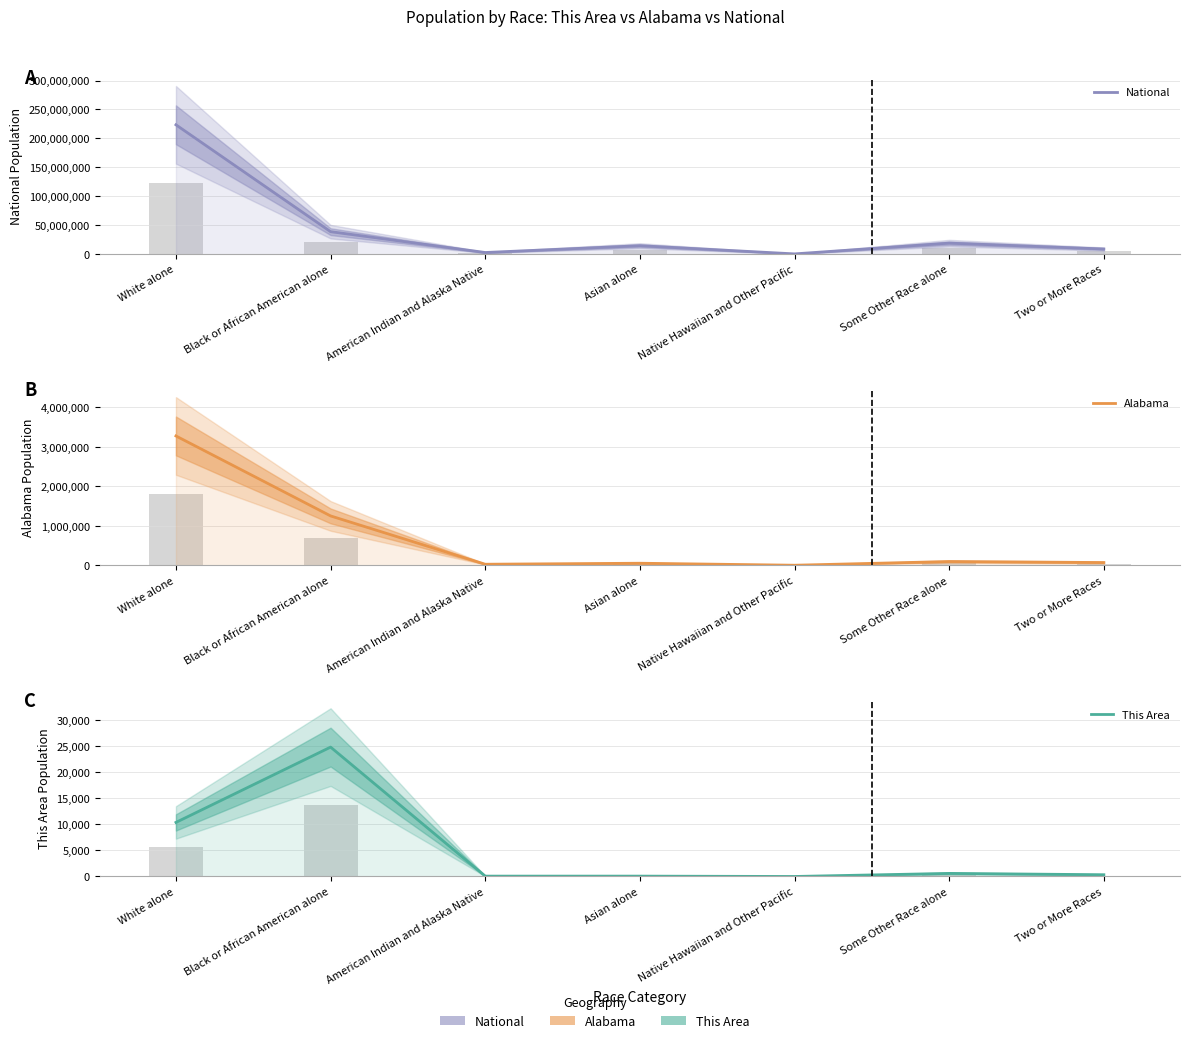

What is the difference between the second highest and second lowest values in the Alabama series?

1223093